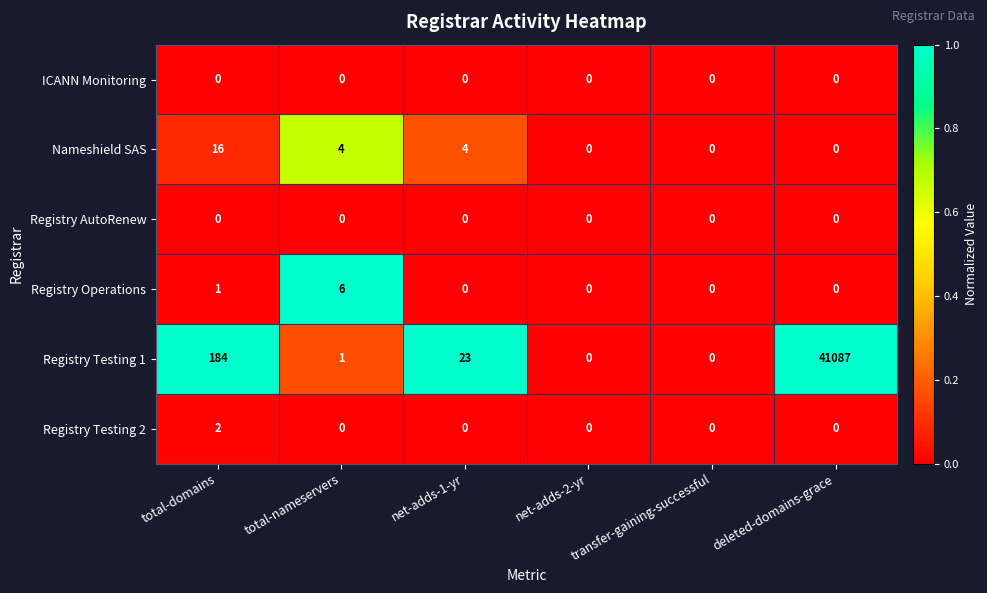

True or false: Registry Testing 1 has a value of -22543 at transfer-gaining-successful.

False